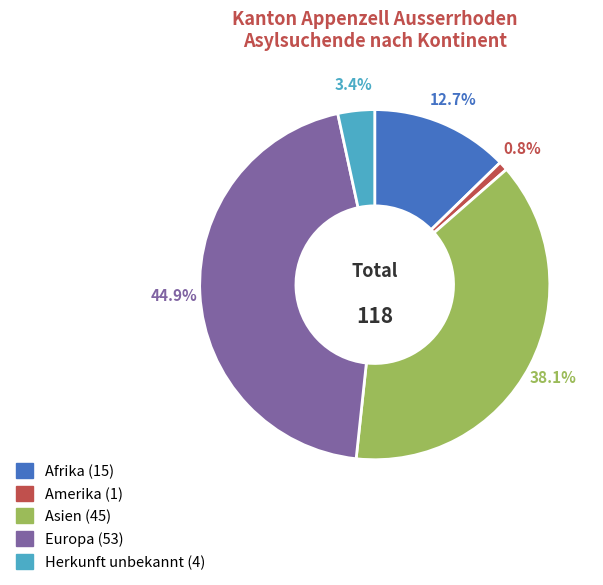

Is the sum of Afrika and Herkunft unbekannt greater than half?

No